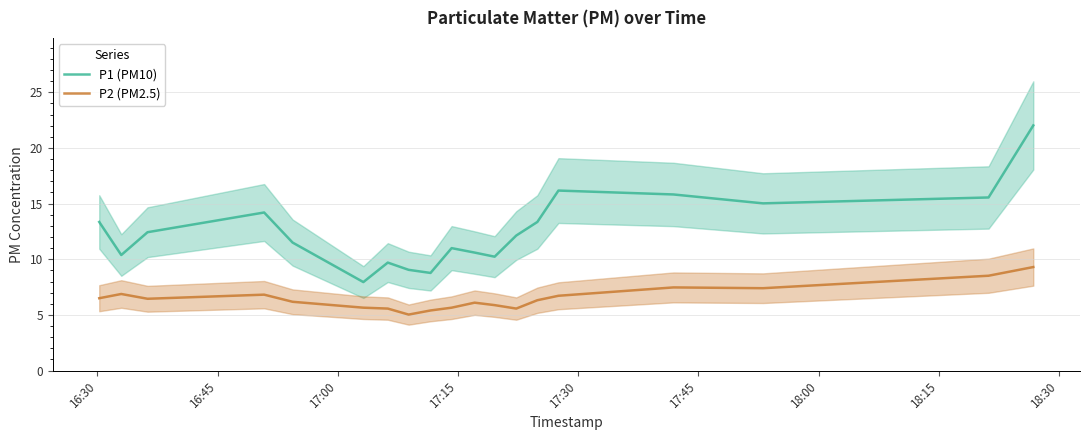

What is the value of the P1 (PM10) point at the 5th from the left?

11.5